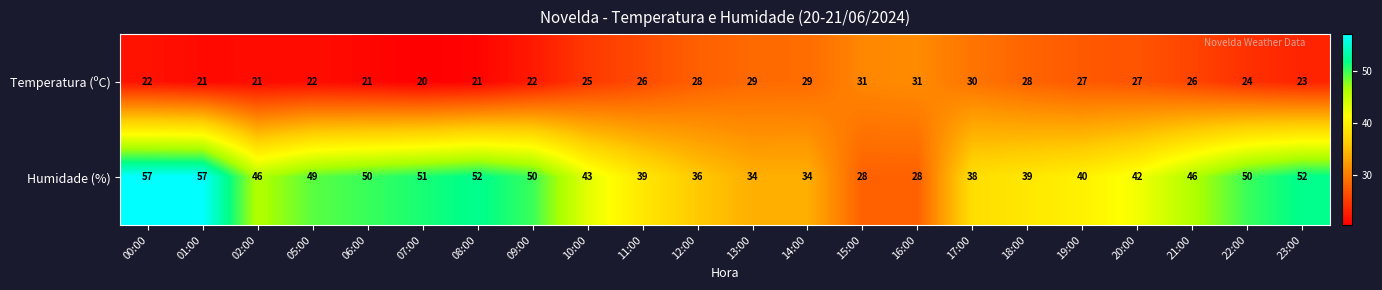

At how many categories does at least one series exceed 29?

22